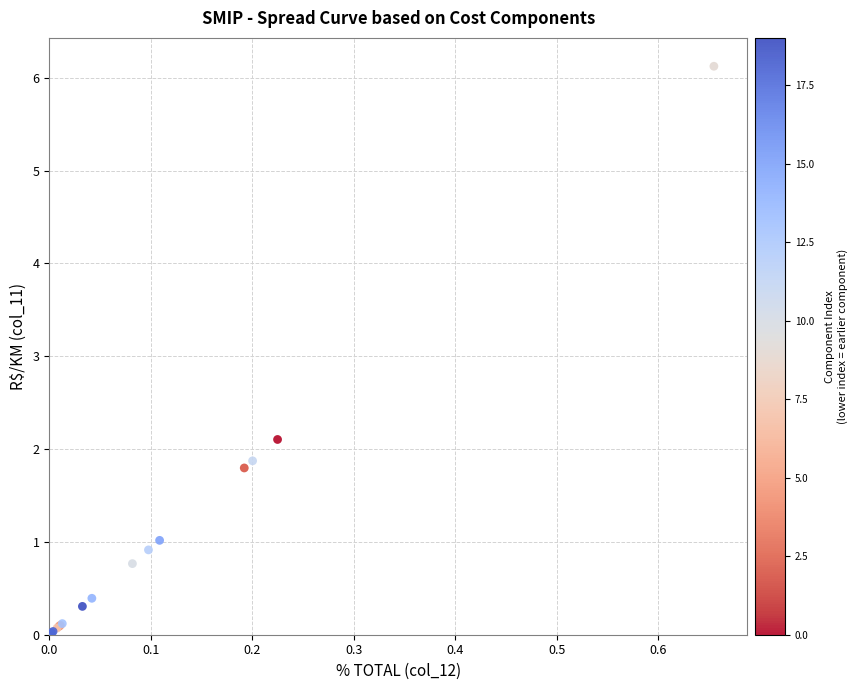

What Y value in the scatter plot is closest to 3?

2.1